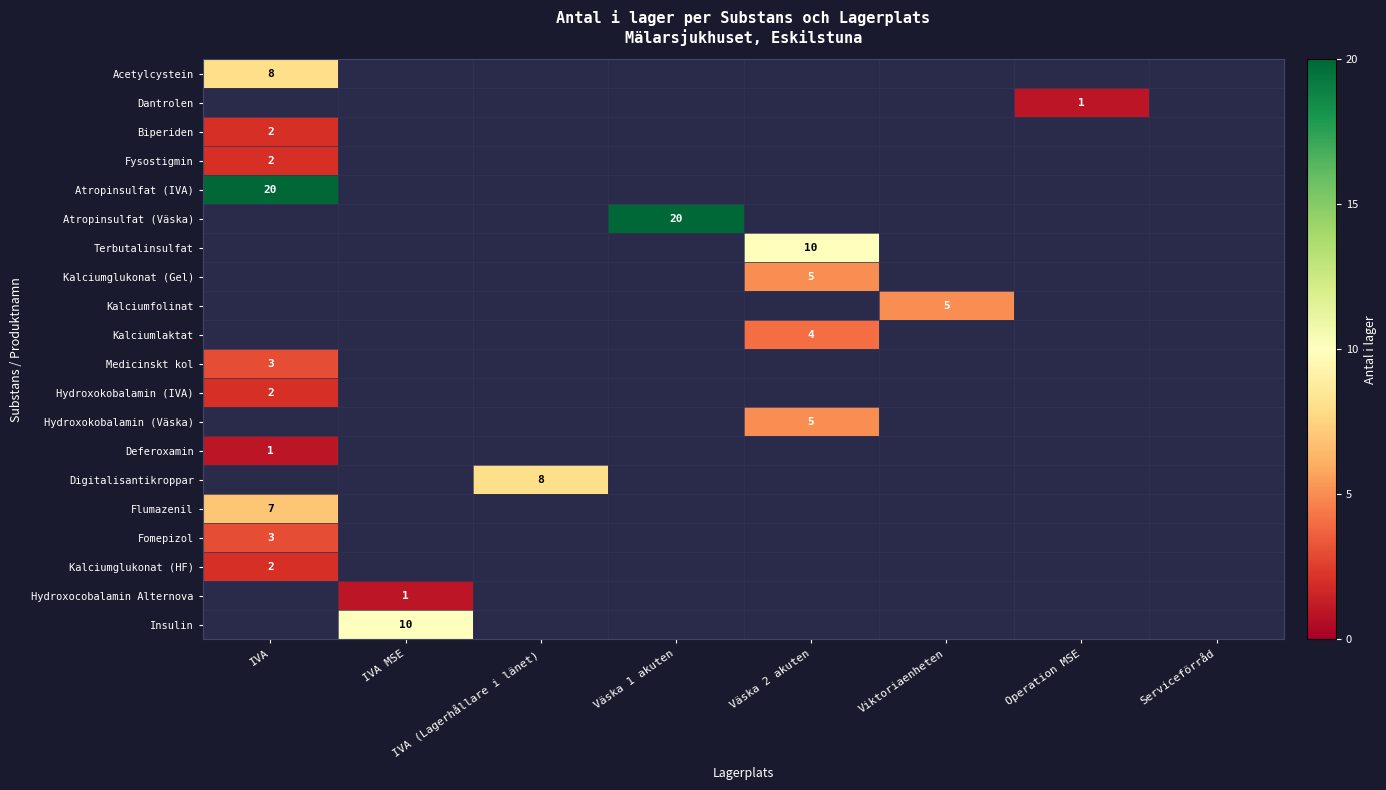

Is it true that Kalciumglukonat (HF) equals 2 at IVA?

True